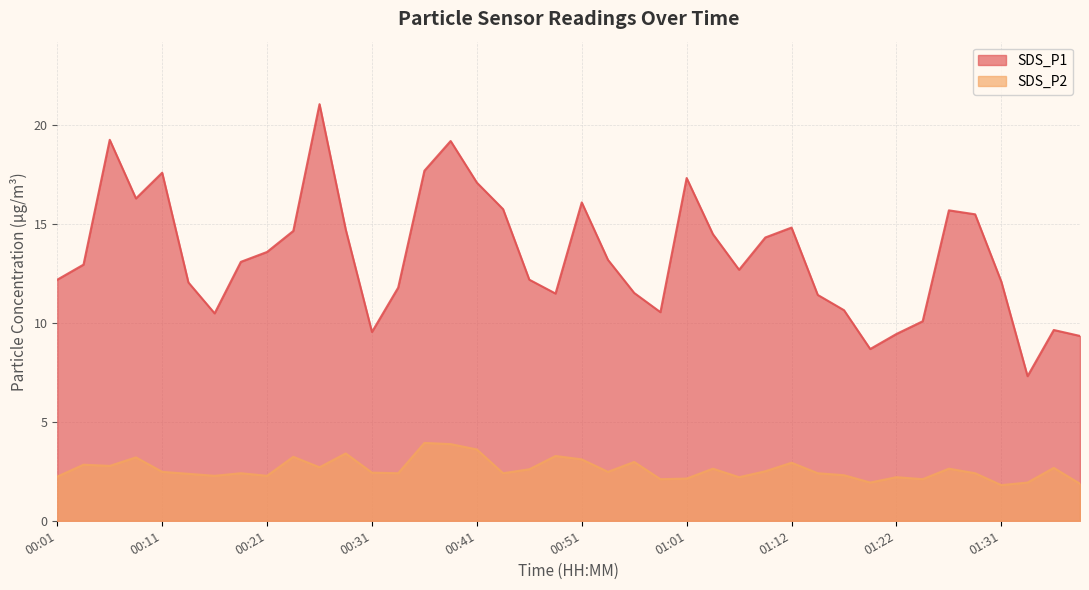

True or false: SDS_P2 has a value of 1.8 at 01:31.

True